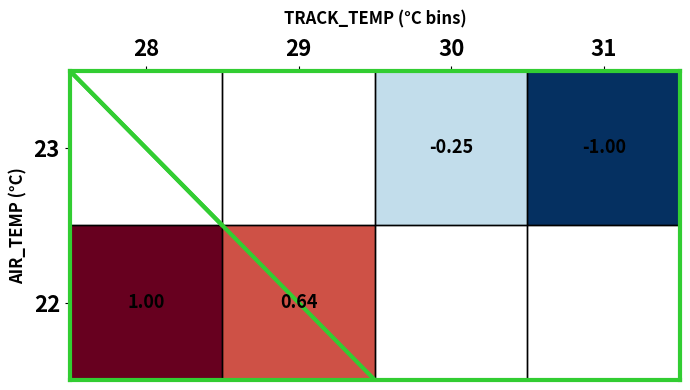

True or false: 22 has a value of 0.7 at 28.

False